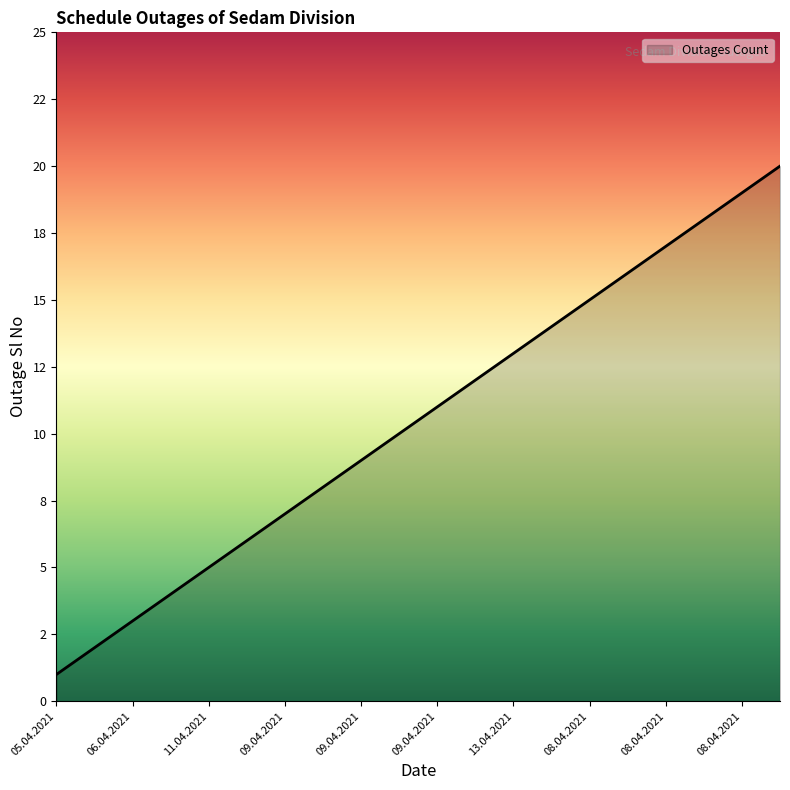

Reading left to right, transcribe all the data shown in this chart.

05.04.2021=1	08.04.2021=2	06.04.2021=3	09.04.2021=4	11.04.2021=5	07.04.2021=6	09.04.2021=7	06.04.2021=8	09.04.2021=9	12.04.2021=10	09.04.2021=11	15.04.2021=12	13.04.2021=13	01.04.2021=14	08.04.2021=15	08.04.2021=16	08.04.2021=17	08.04.2021=18	08.04.2021=19	20.04.2021=20